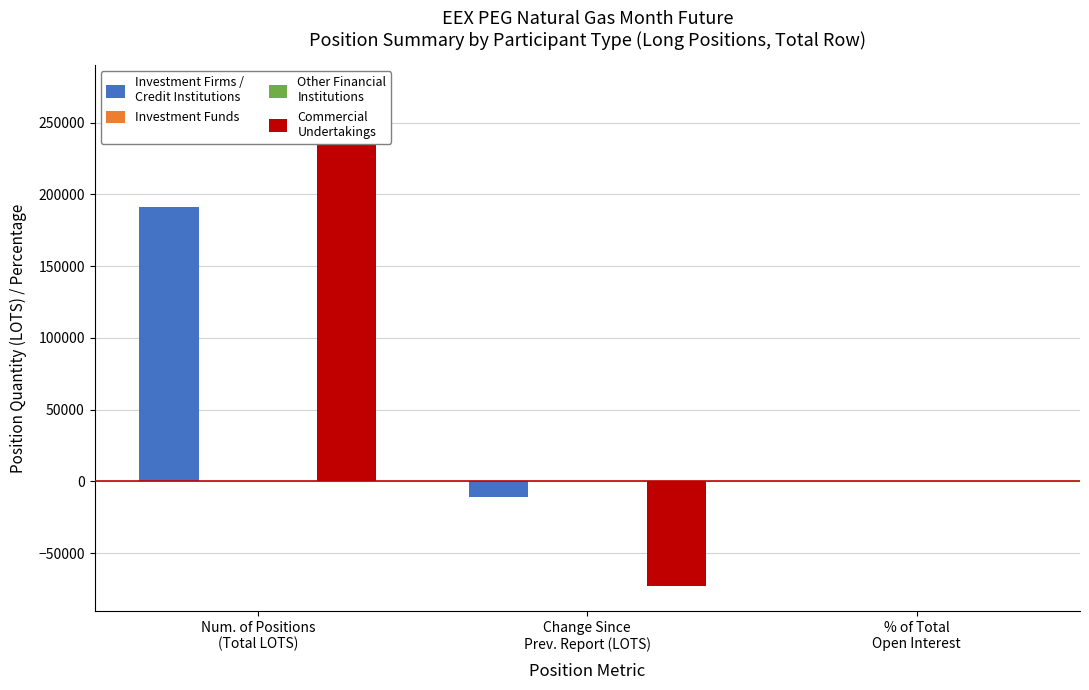

What is the smallest value displayed?

-73124.0